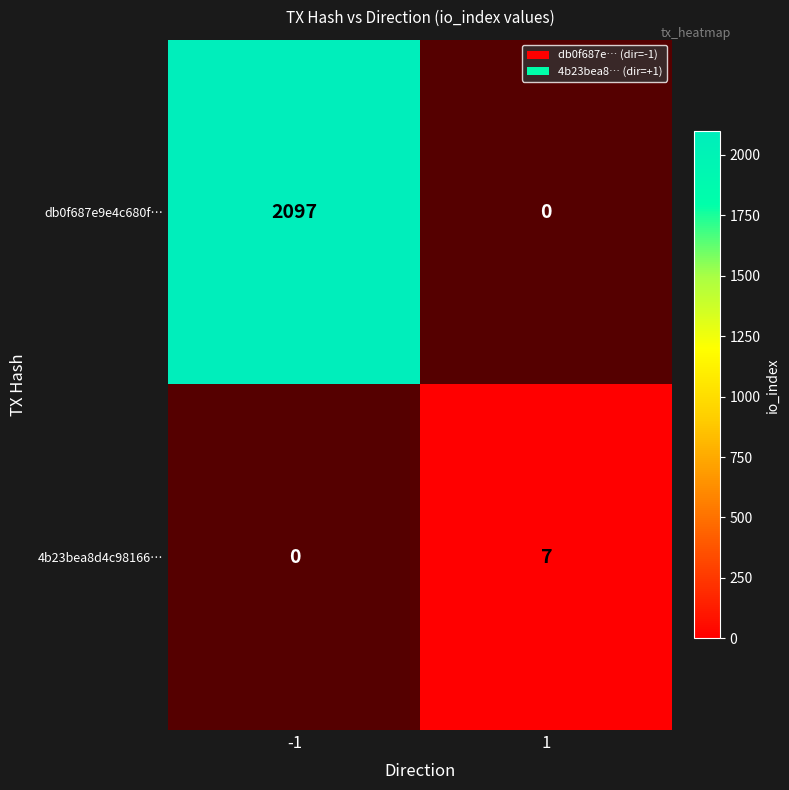

How many distinct data groups are displayed?

2